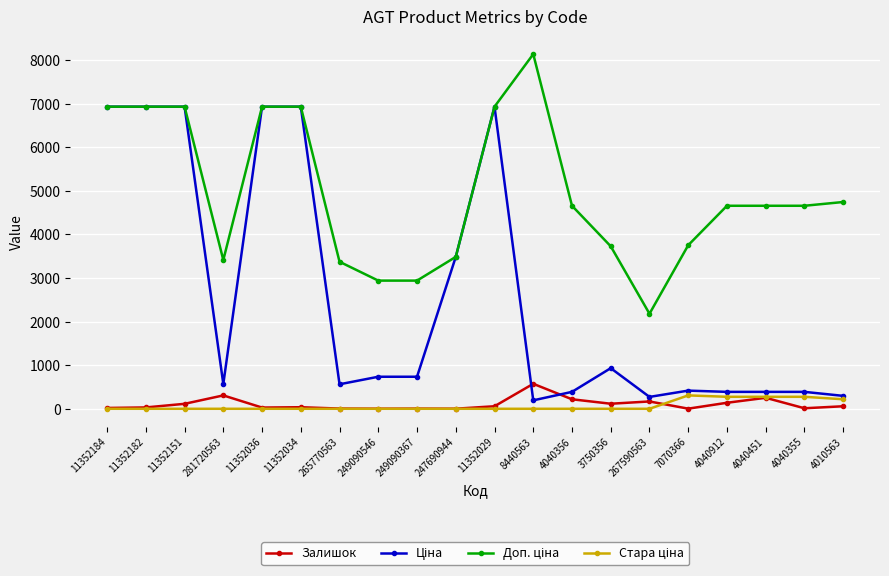

Is it true that Залишок equals 573.0 at 8440563?

True